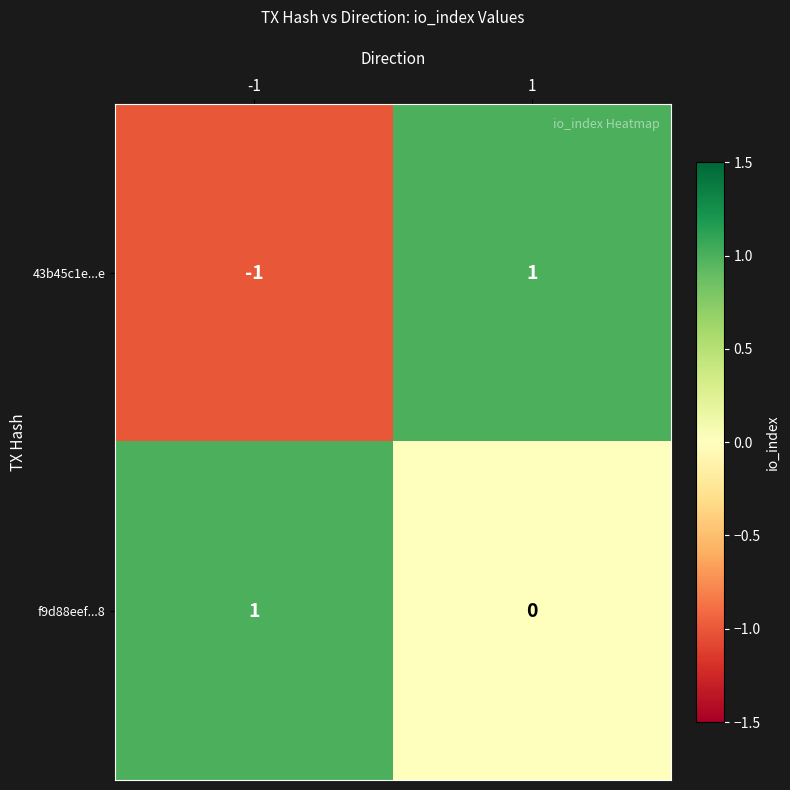

What is the smallest value displayed?

-1